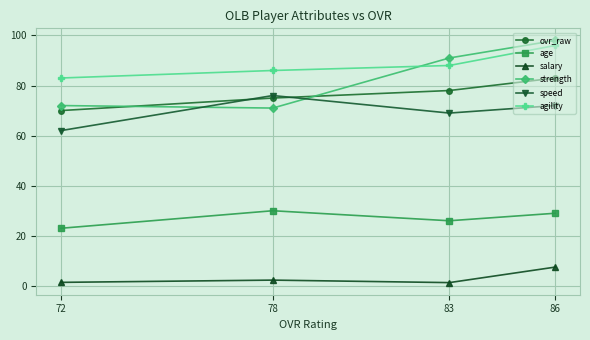

What is the sum of the speed values at 78 and 83?

145.0